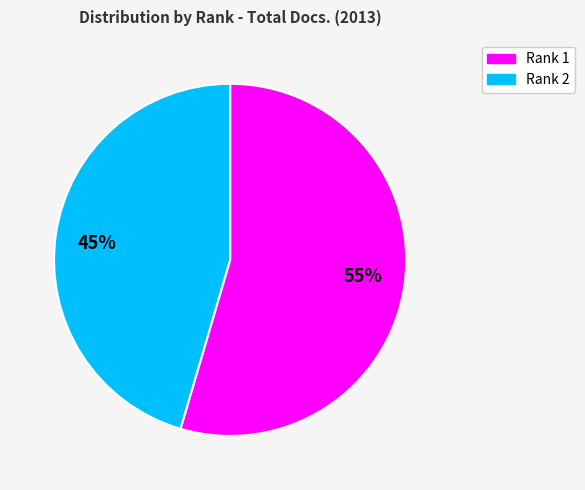

To the nearest percent, what is the average slice percentage?

50%